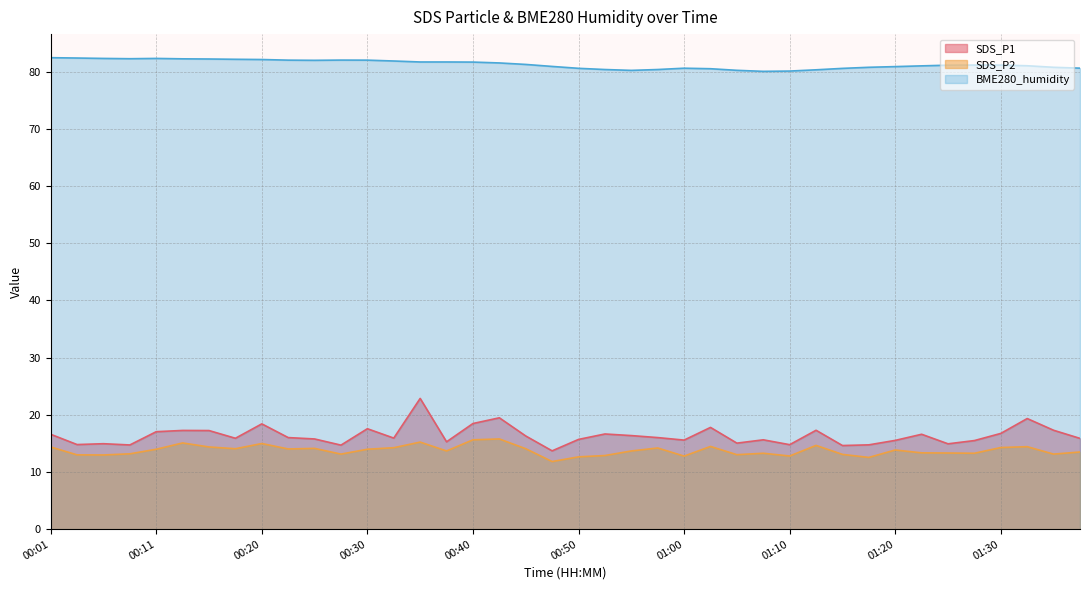

Where is the first local minimum for SDS_P1?

00:03